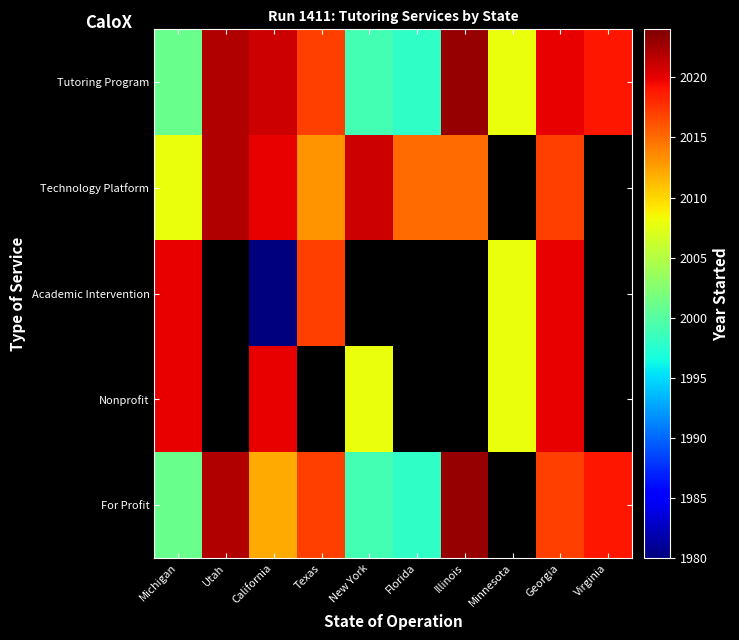

Reading left to right, extract all data points from this chart.

Tutoring Program: Michigan=2001	Utah=2022	California=2021	Texas=2017	New York=1999	Florida=1998	Illinois=2023	Minnesota=2008	Georgia=2020	Virginia=2019
Technology Platform: Michigan=2008	Utah=2022	California=2020	Texas=2013	New York=2021	Florida=2015	Illinois=2015	Minnesota=0	Georgia=2017	Virginia=0
Academic Intervention: Michigan=2020	Utah=0	California=1980	Texas=2017	New York=0	Florida=0	Illinois=0	Minnesota=2008	Georgia=2020	Virginia=0
Nonprofit: Michigan=2020	Utah=0	California=2020	Texas=0	New York=2008	Florida=0	Illinois=0	Minnesota=2008	Georgia=2020	Virginia=0
For Profit: Michigan=2001	Utah=2022	California=2012	Texas=2017	New York=1999	Florida=1998	Illinois=2023	Minnesota=0	Georgia=2017	Virginia=2019